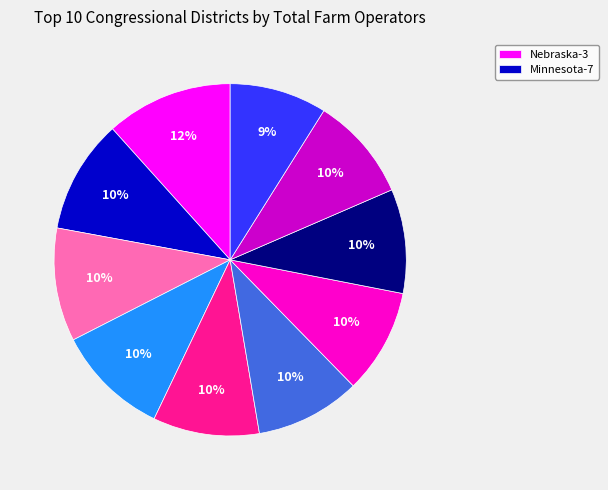

Count the number of slices in the pie.

10